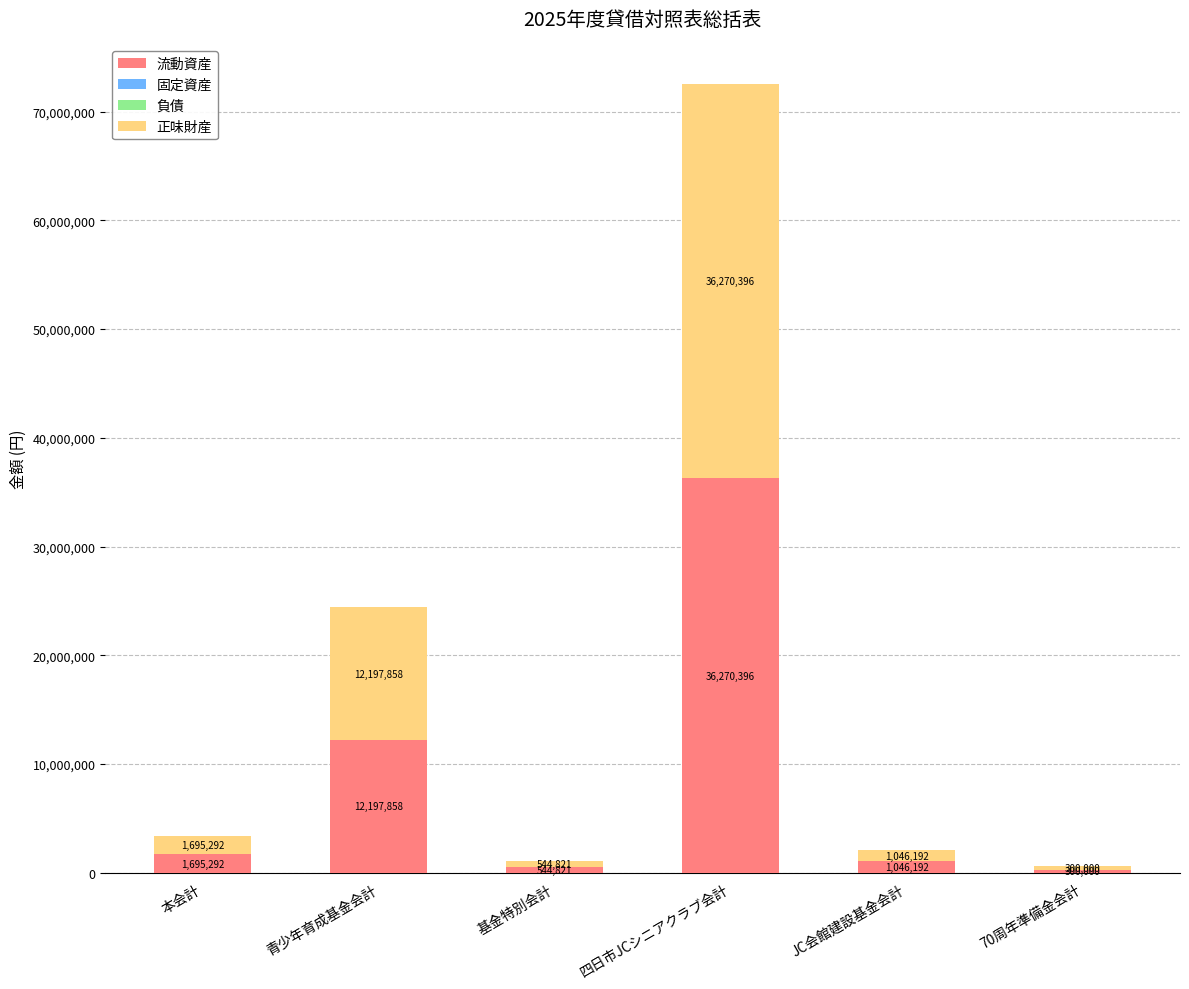

Reading right to left, what are the values for 流動資産?

300000	1046192	36270396	544821	12197858	1695292